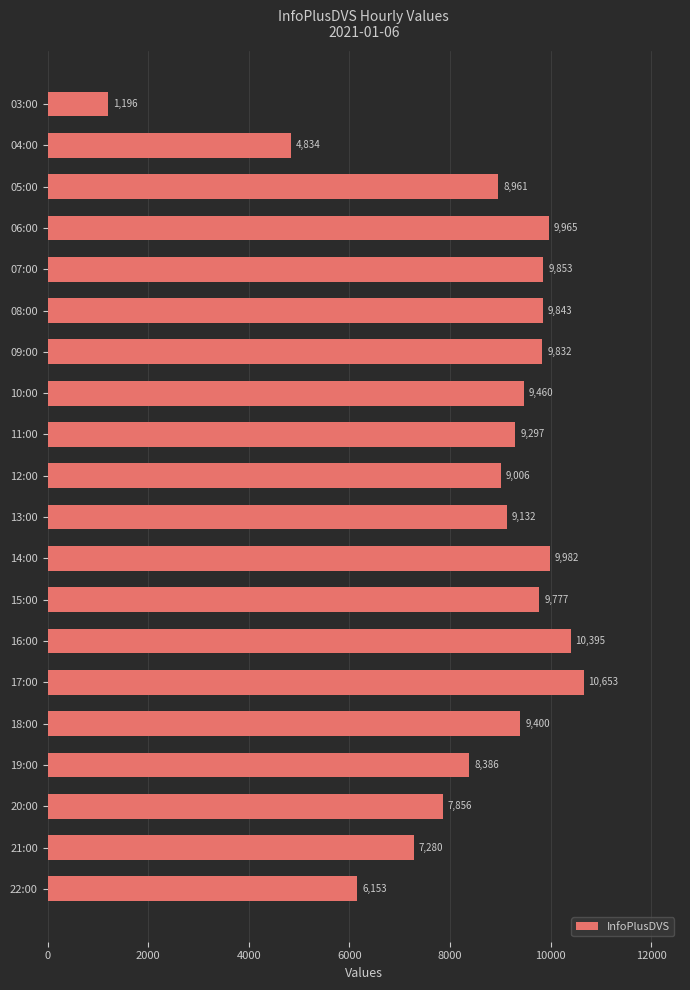

What is the ratio of the value at 05:00 to the value at 07:00?

0.9